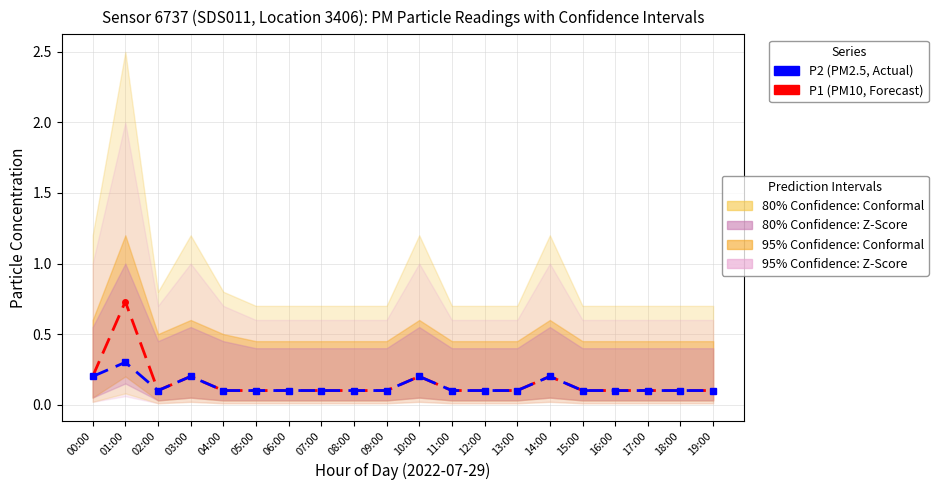

Rank the series by their average value, from highest to lowest.

P1 (PM10), P2 (PM2.5)